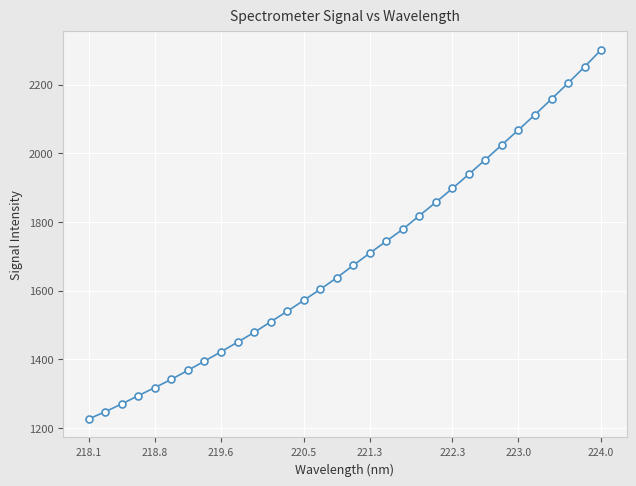

What is the difference between the maximum and second lowest values?

1053.8